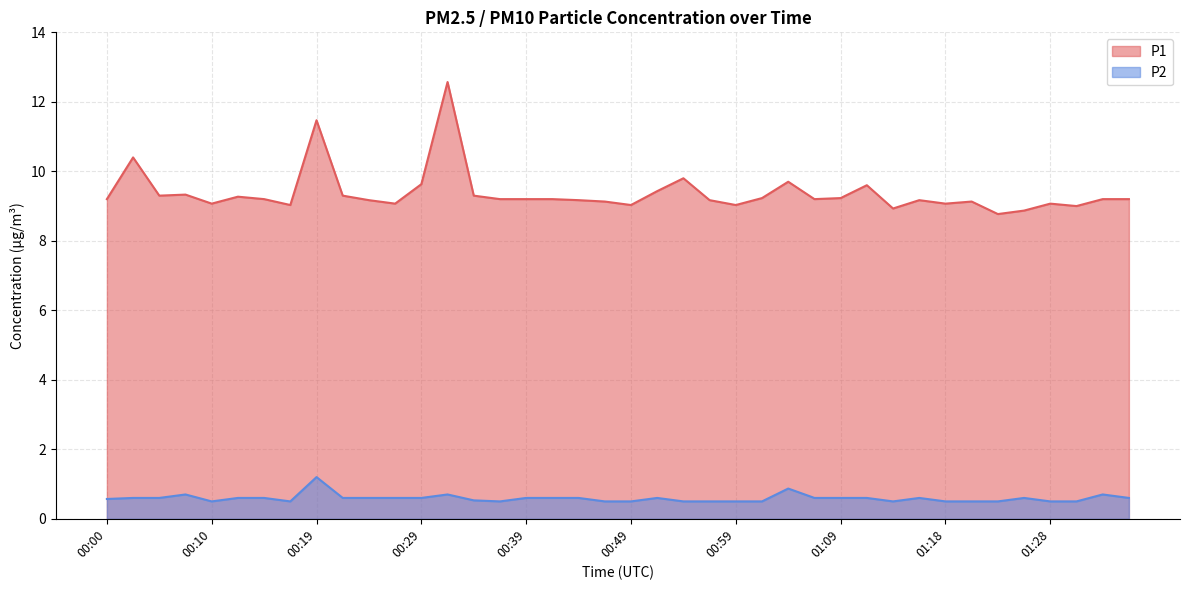

What is the sum of all P2 values?

23.6